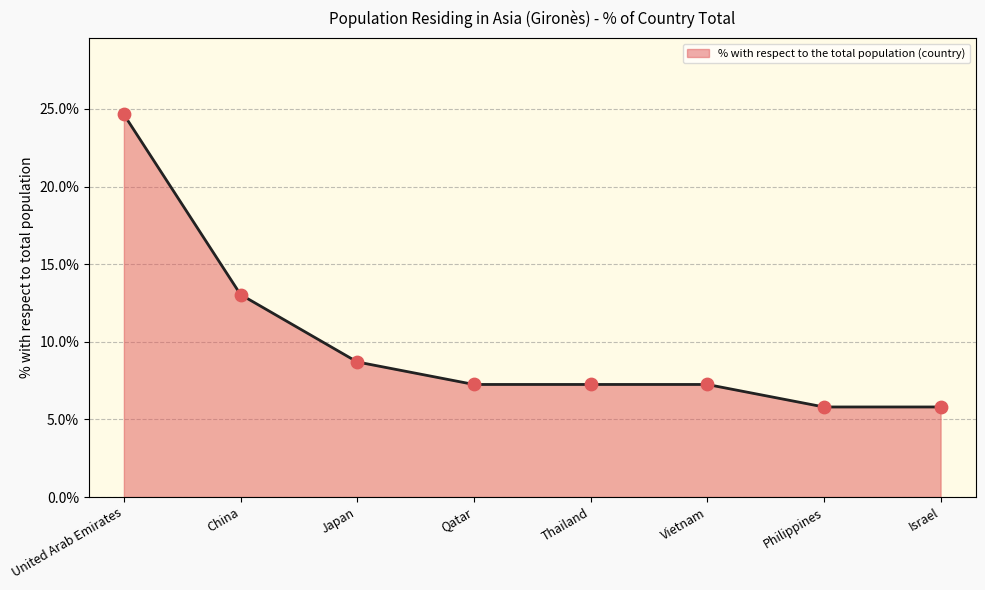

What is the change in value from United Arab Emirates to Philippines?

-18.8